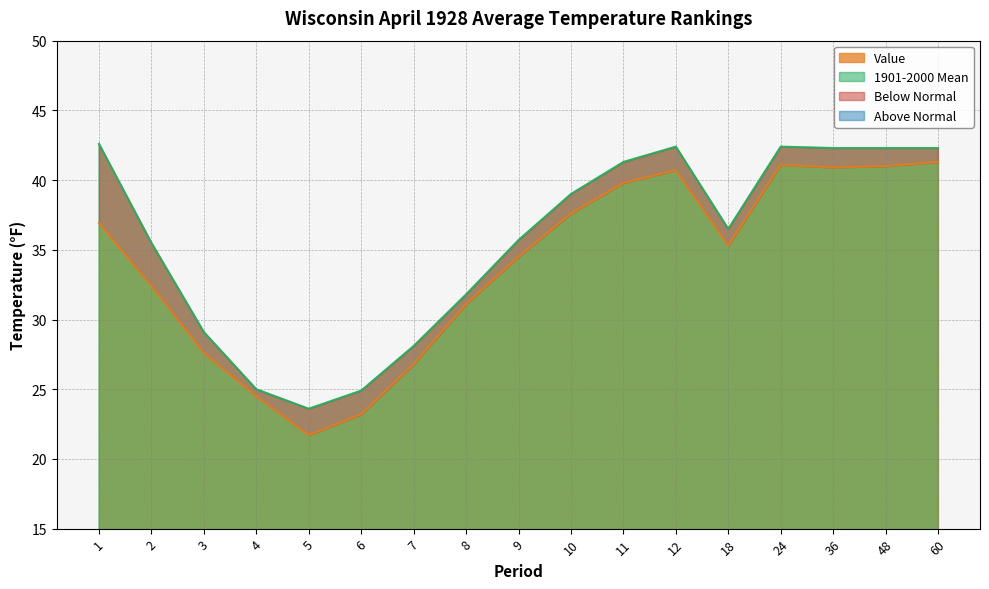

What is the sum of the 1901-2000 Mean values at 18 and 3?

65.6